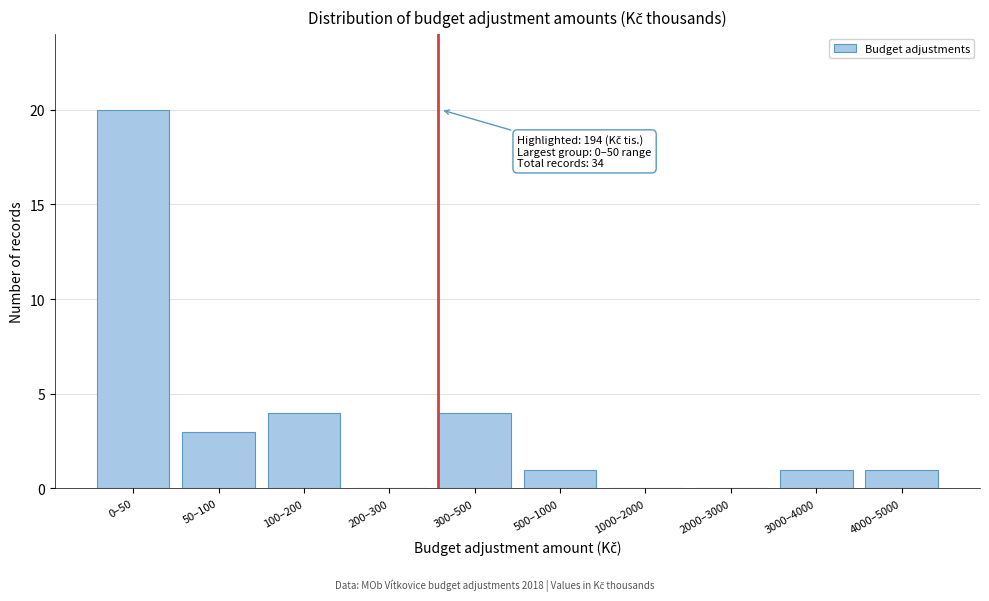

Between 50–100 and 100–200, which is larger?

100–200